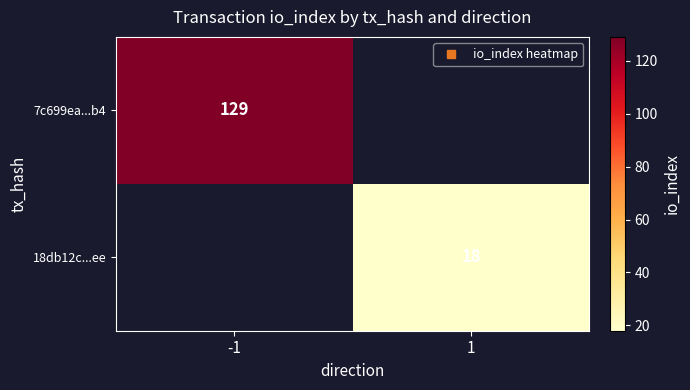

What is the greatest value displayed?

129.0